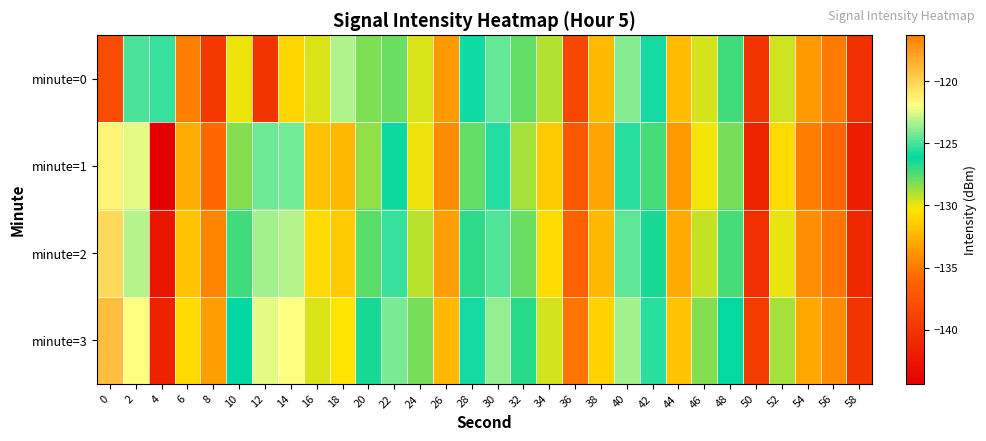

Count the number of categories in the chart.

30